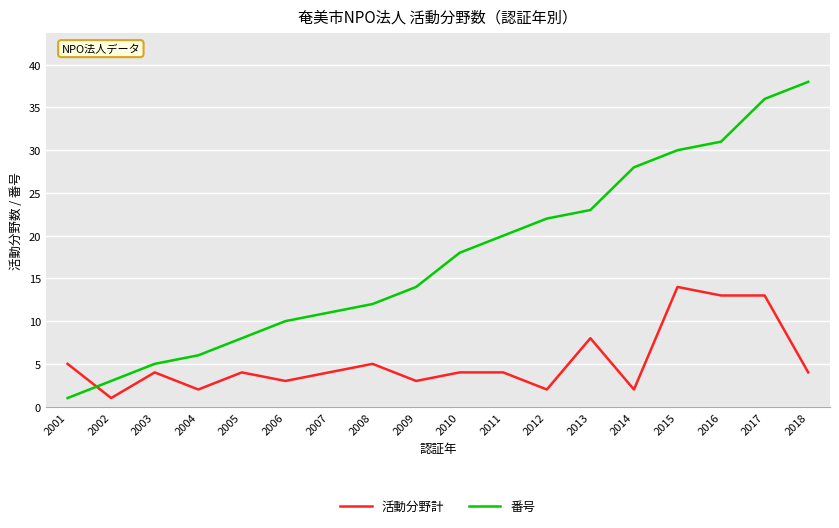

Reading left to right, list all the values displayed in this chart.

活動分野計: 2001=5	2002=1	2003=4	2004=2	2005=4	2006=3	2007=4	2008=5	2009=3	2010=4	2011=4	2012=2	2013=8	2014=2	2015=14	2016=13	2017=13	2018=4
番号: 2001=1	2002=3	2003=5	2004=6	2005=8	2006=10	2007=11	2008=12	2009=14	2010=18	2011=20	2012=22	2013=23	2014=28	2015=30	2016=31	2017=36	2018=38